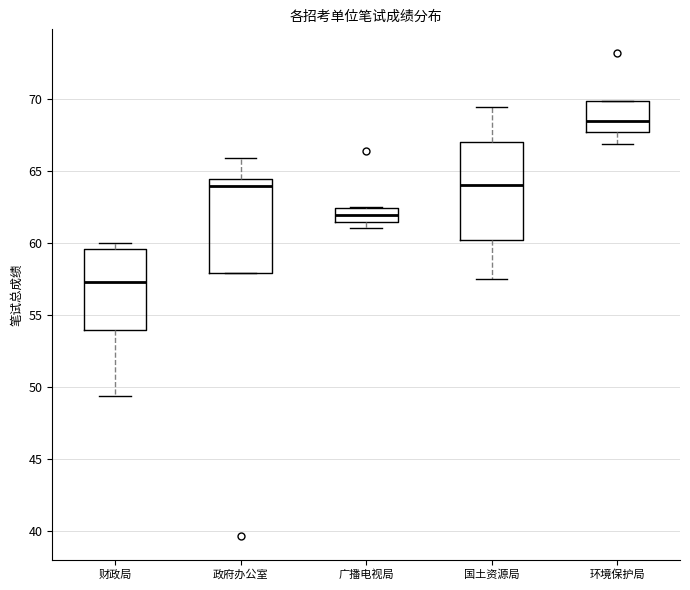

Where does the median line of the box for 政府办公室 sit on the y-axis? The values are not printed on the chart, so give them approximately, as read against the axis.

64.0